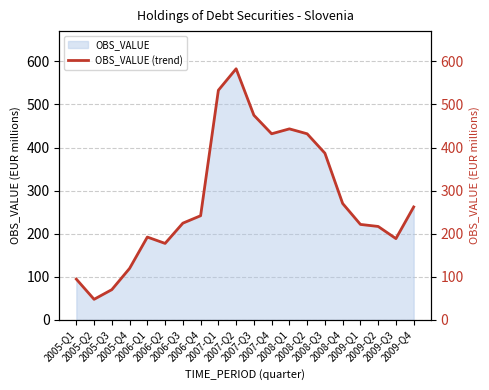

What is the maximum value shown in the chart?

582.8